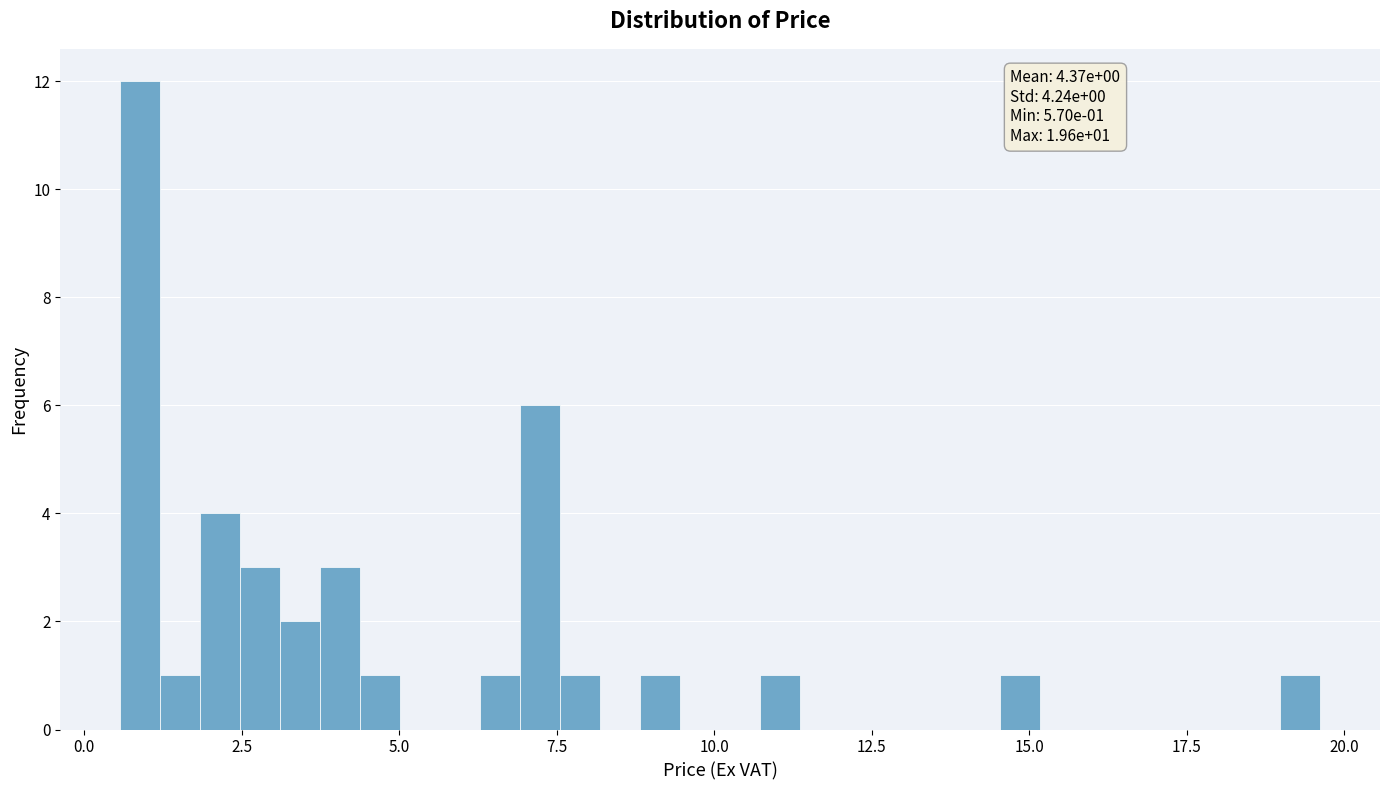

Around what value on the x-axis is the tallest bar? Give the approximate position of its centre, as read against the axis.

1.0